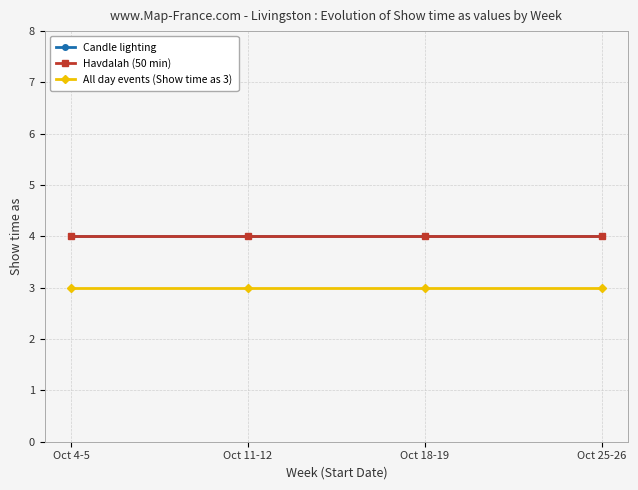

Does the chart have visible grid lines?

Yes